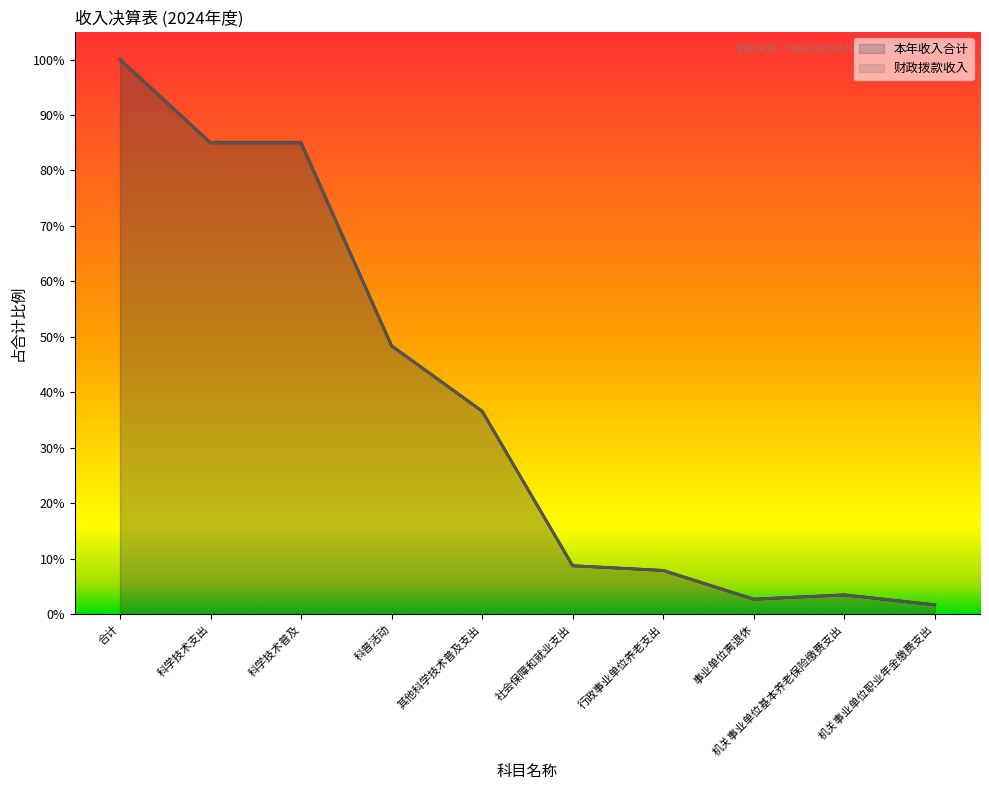

At which category is the sum across all series the highest?

合计